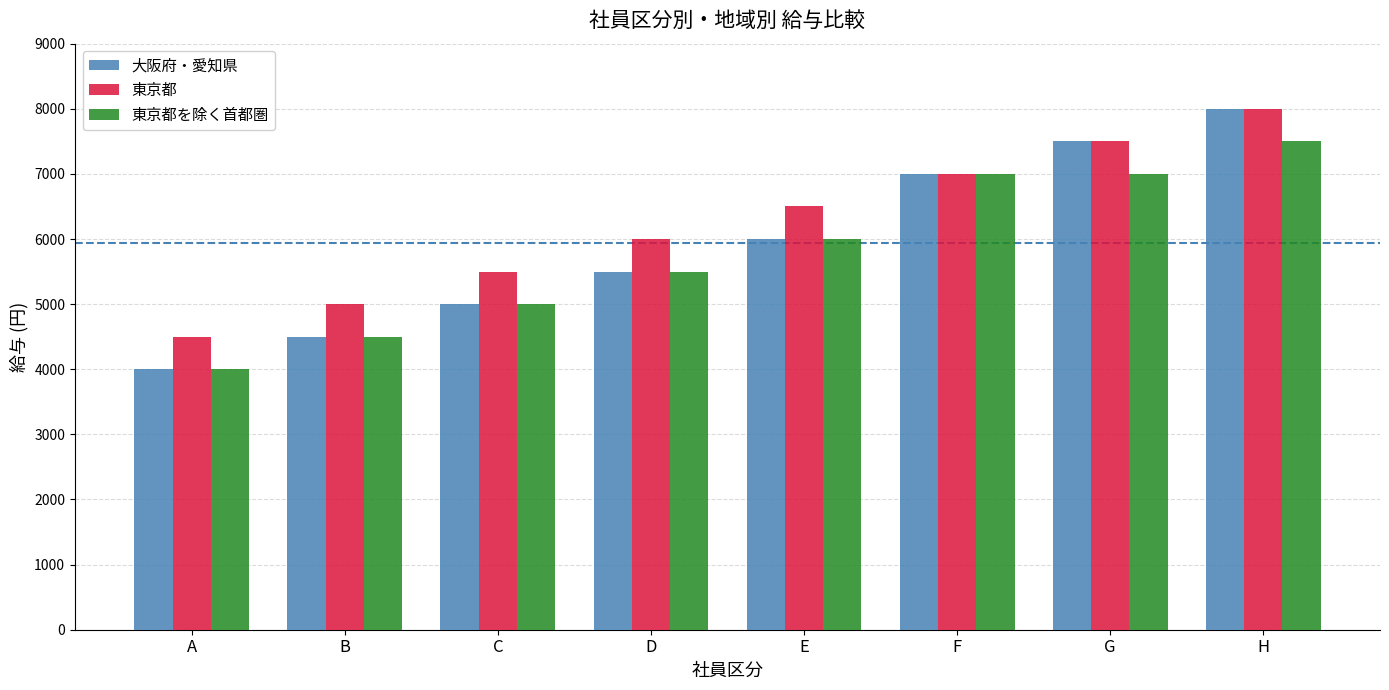

How many bars are there in each group?

3